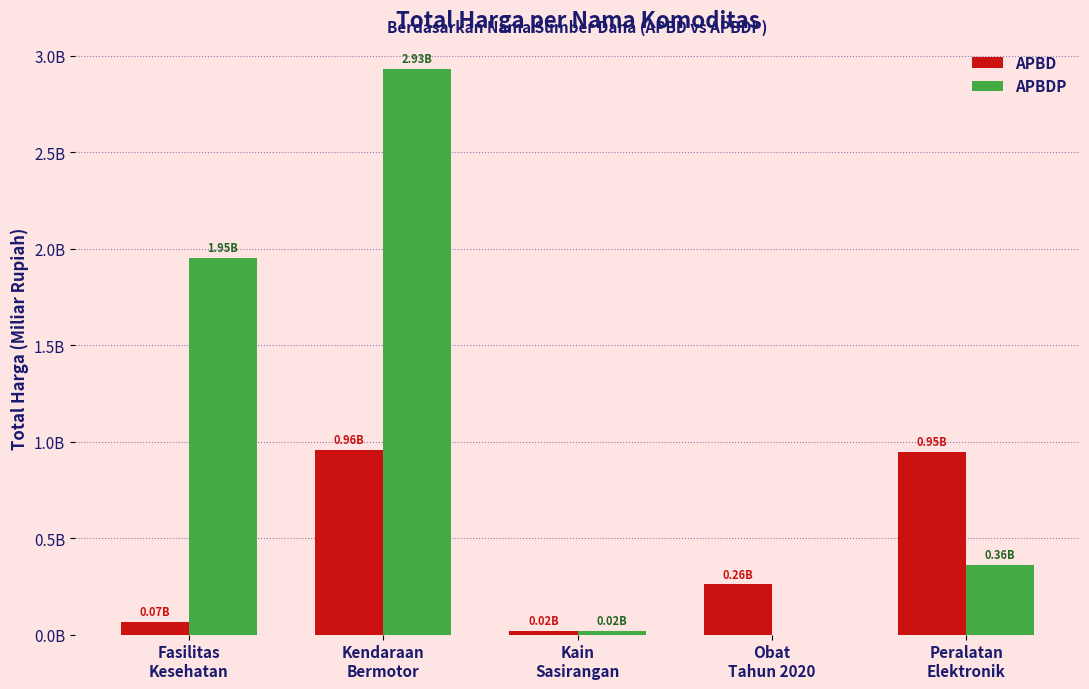

List the series in order of their peak value, lowest first.

APBD, APBDP